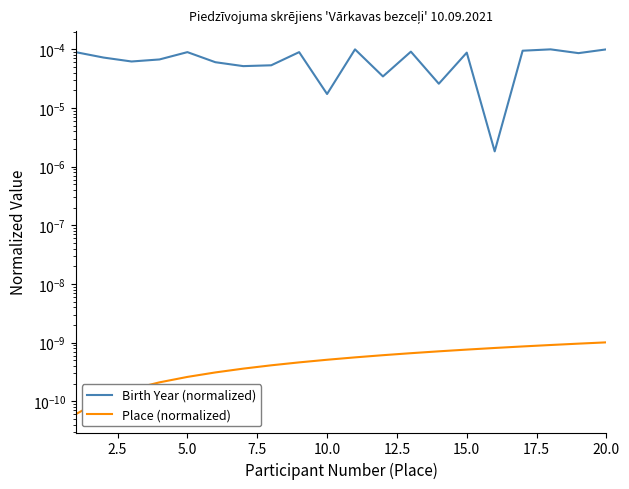

True or false: Place (normalized) and Birth Year (normalized) cross at least once.

False